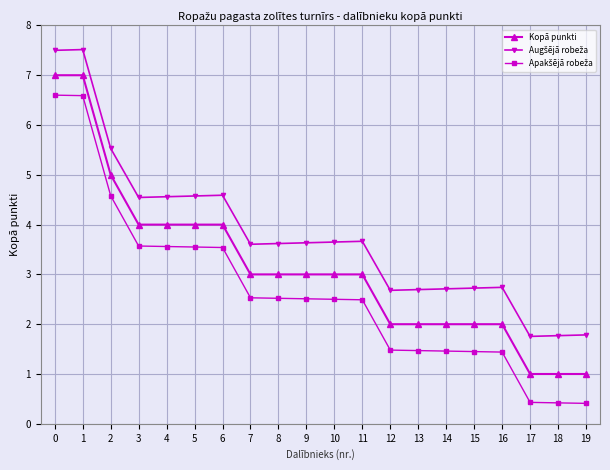

What is the difference between the highest and lowest values at 19?

1.4